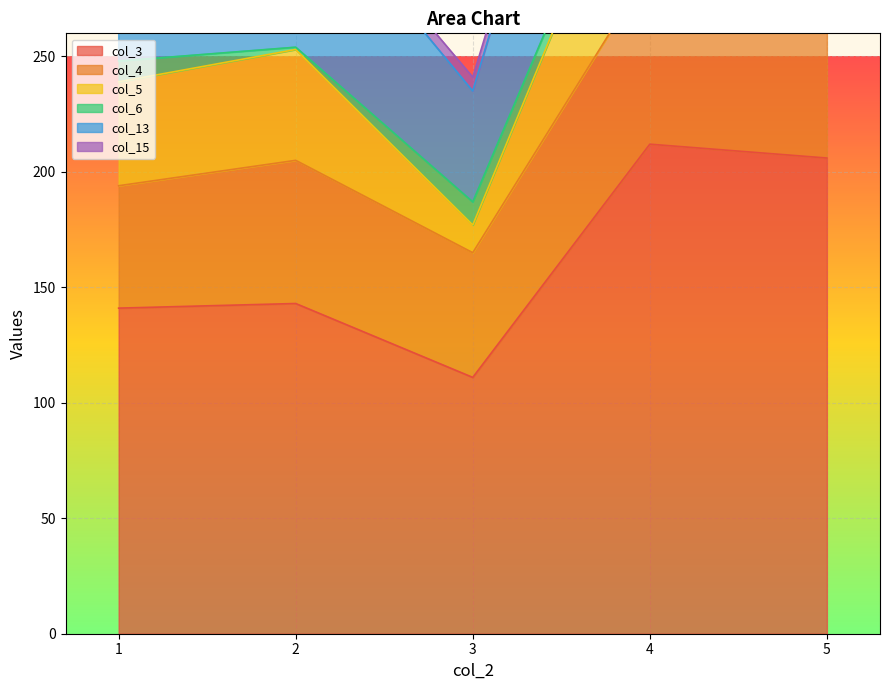

What is the sum of all col_4 values?

313